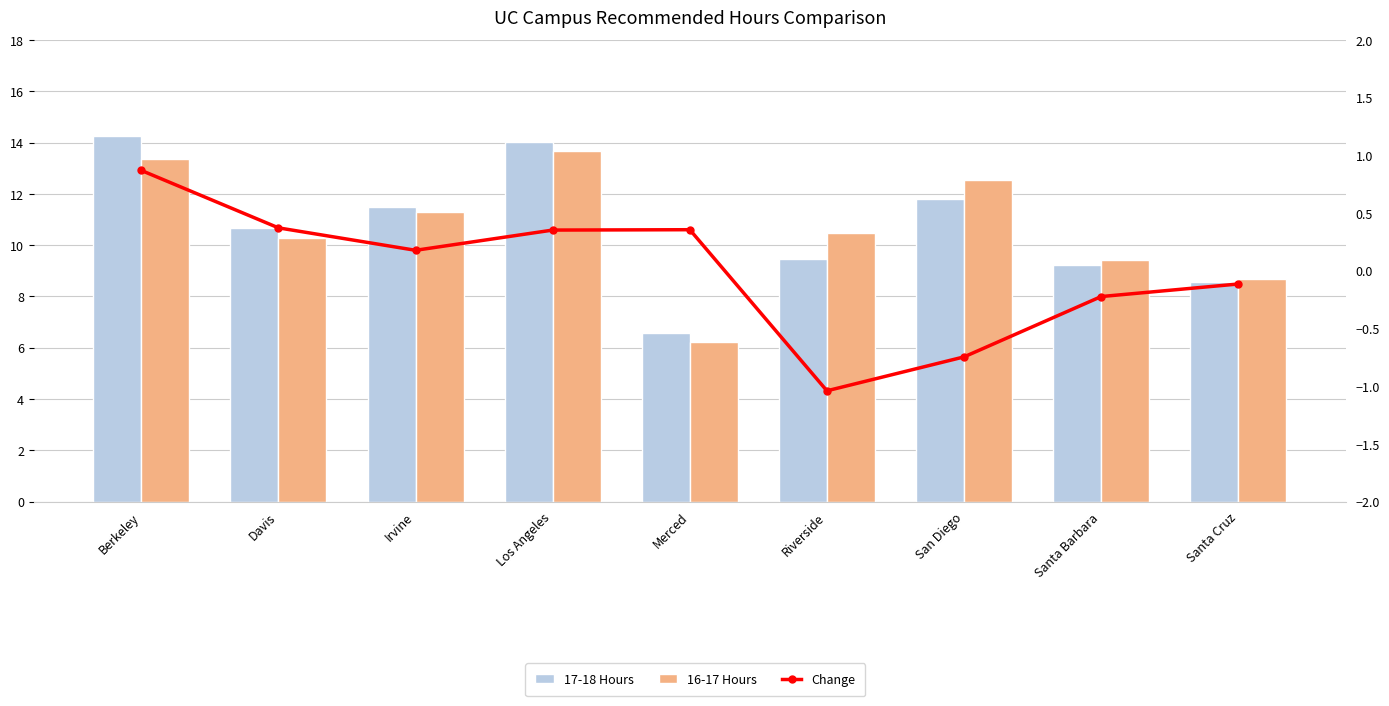

What is the difference between the highest and lowest values at Irvine?

11.3